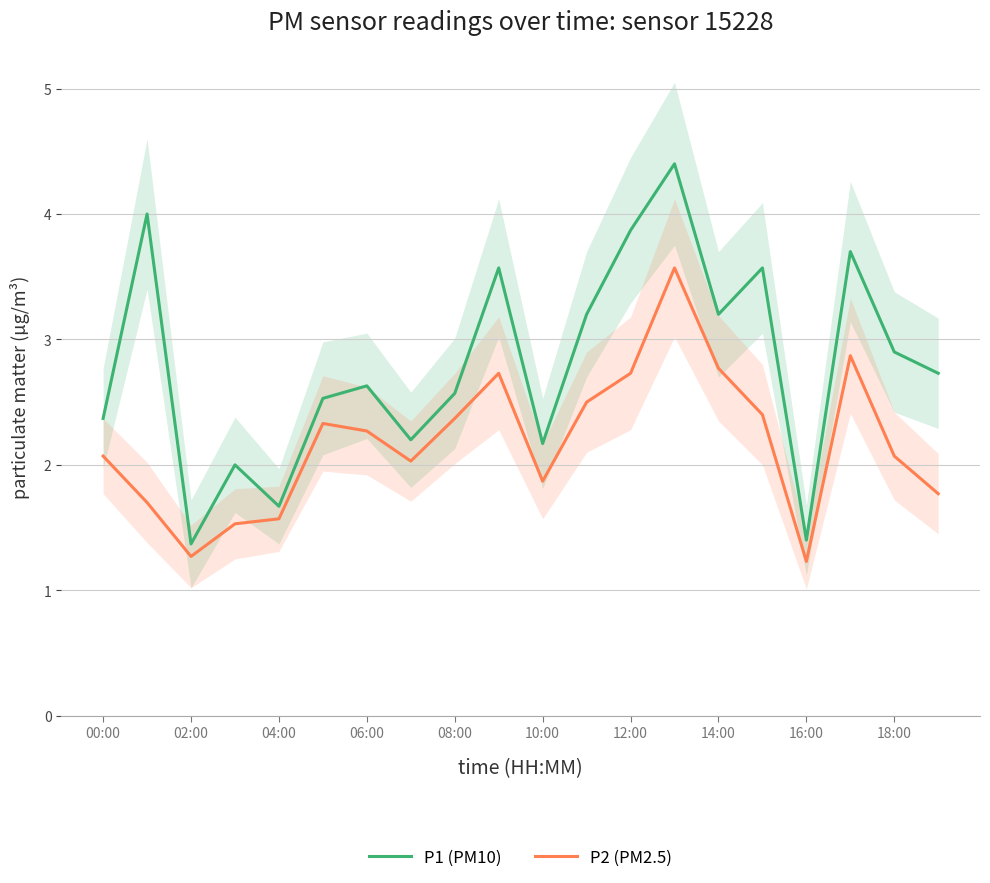

The value of P1 (PM10) at 18:00 is 1.4. True or false?

False